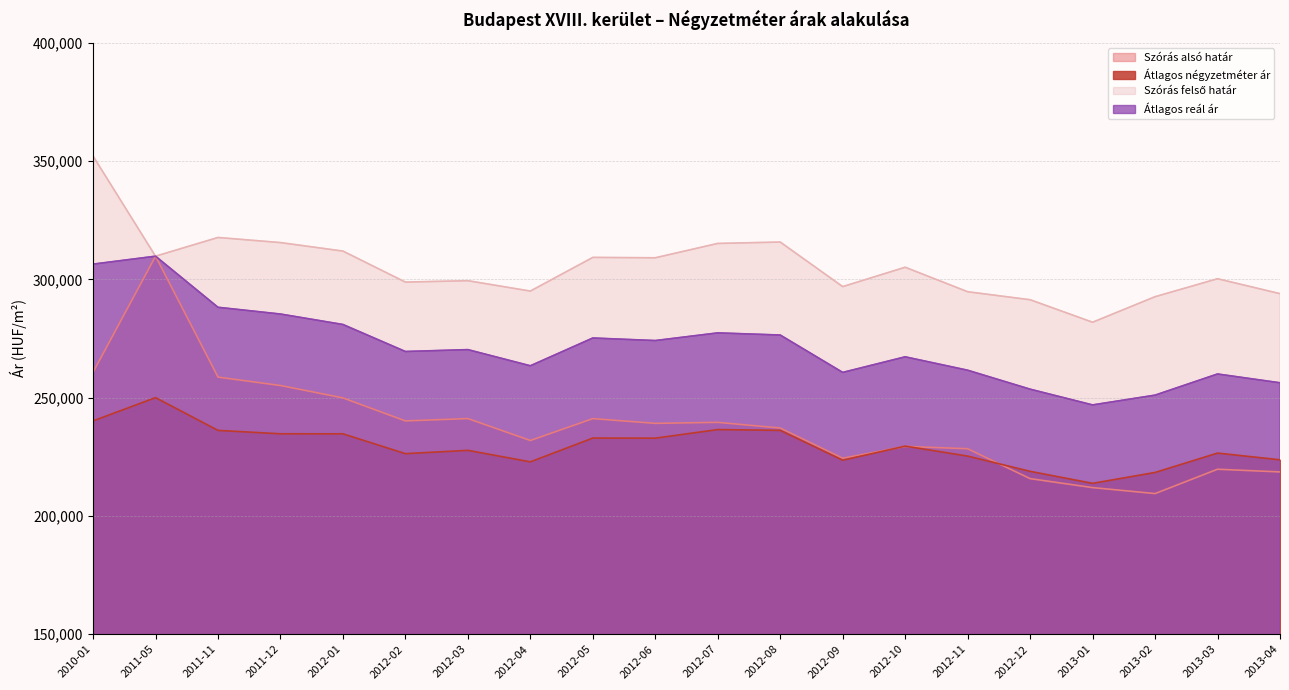

How many distinct data groups are displayed?

4